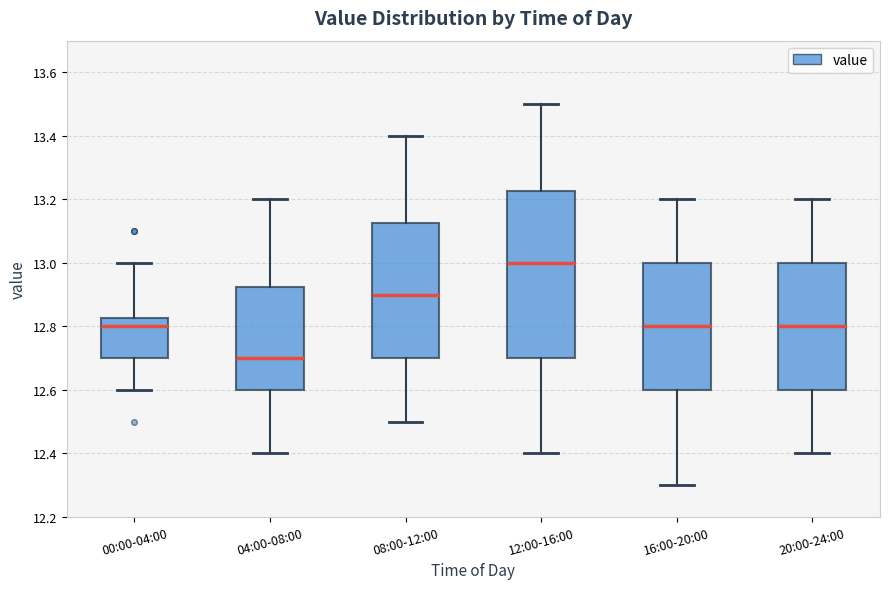

Reading left to right, transcribe this box plot: for each box, give where its median line is, the range the box spans, and where its two whiskers end, as read against the y-axis. The values are not printed on the chart, so give them approximately, as read against the axis.

00:00-04:00: median 12.80, box 12.70 to 12.82, whiskers 12.60 to 13.00
04:00-08:00: median 12.70, box 12.60 to 12.92, whiskers 12.40 to 13.20
08:00-12:00: median 12.90, box 12.70 to 13.12, whiskers 12.50 to 13.40
12:00-16:00: median 13.00, box 12.70 to 13.22, whiskers 12.40 to 13.50
16:00-20:00: median 12.80, box 12.60 to 13.00, whiskers 12.30 to 13.20
20:00-24:00: median 12.80, box 12.60 to 13.00, whiskers 12.40 to 13.20